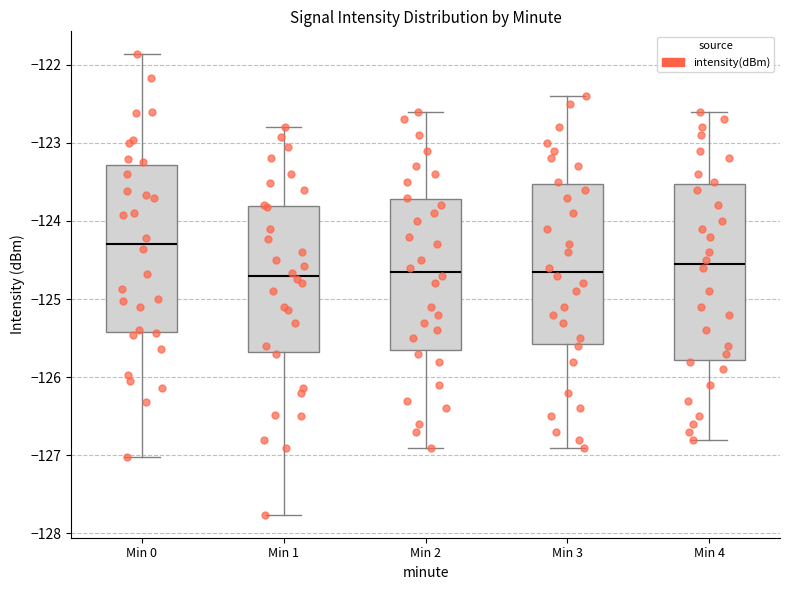

Reading left to right, transcribe this box plot: for each box, give where its median line is, the range the box spans, and where its two whiskers end, as read against the y-axis. The values are not printed on the chart, so give them approximately, as read against the axis.

Min 0: median -124.3, box -125.4 to -123.3, whiskers -127.0 to -121.9
Min 1: median -124.7, box -125.7 to -123.8, whiskers -127.8 to -122.8
Min 2: median -124.6, box -125.6 to -123.7, whiskers -126.9 to -122.6
Min 3: median -124.6, box -125.6 to -123.5, whiskers -126.9 to -122.4
Min 4: median -124.5, box -125.8 to -123.5, whiskers -126.8 to -122.6